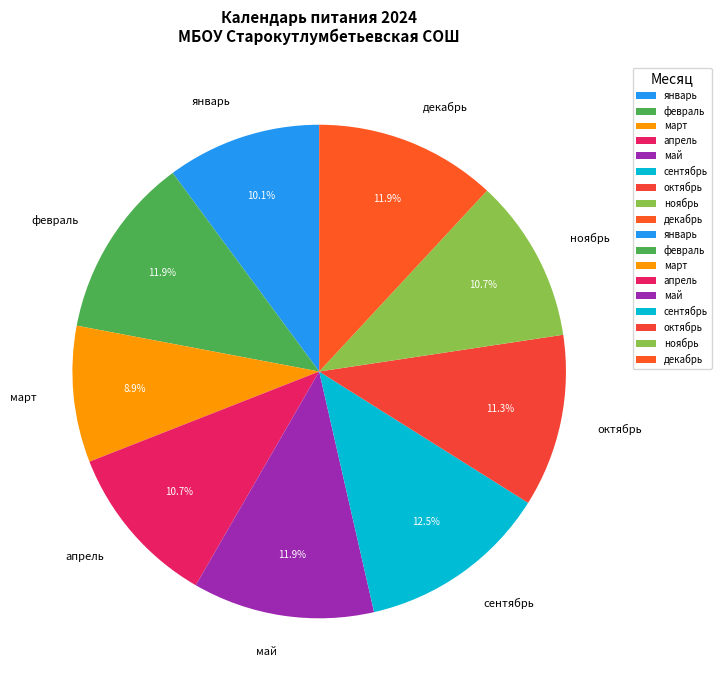

What percentage is NOT represented by март?

91.1%